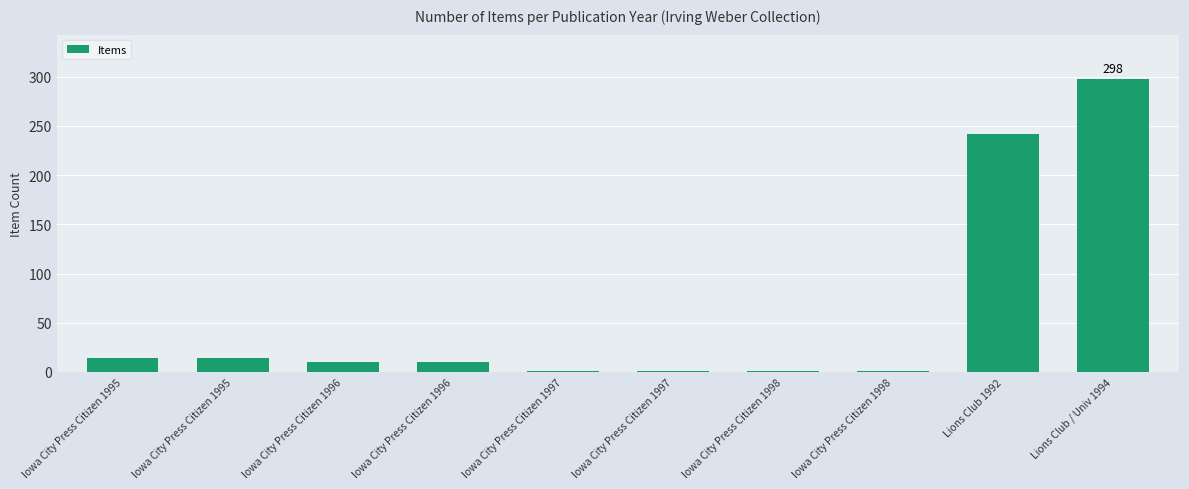

How many data points does each series have?

10